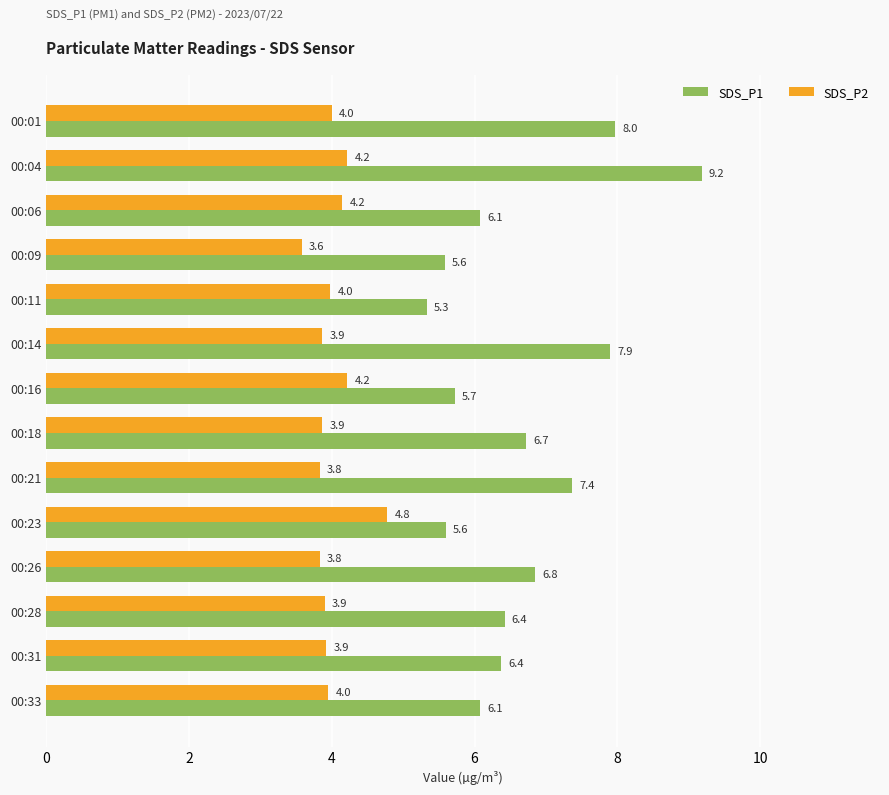

Which series has the largest range (max minus min)?

SDS_P1